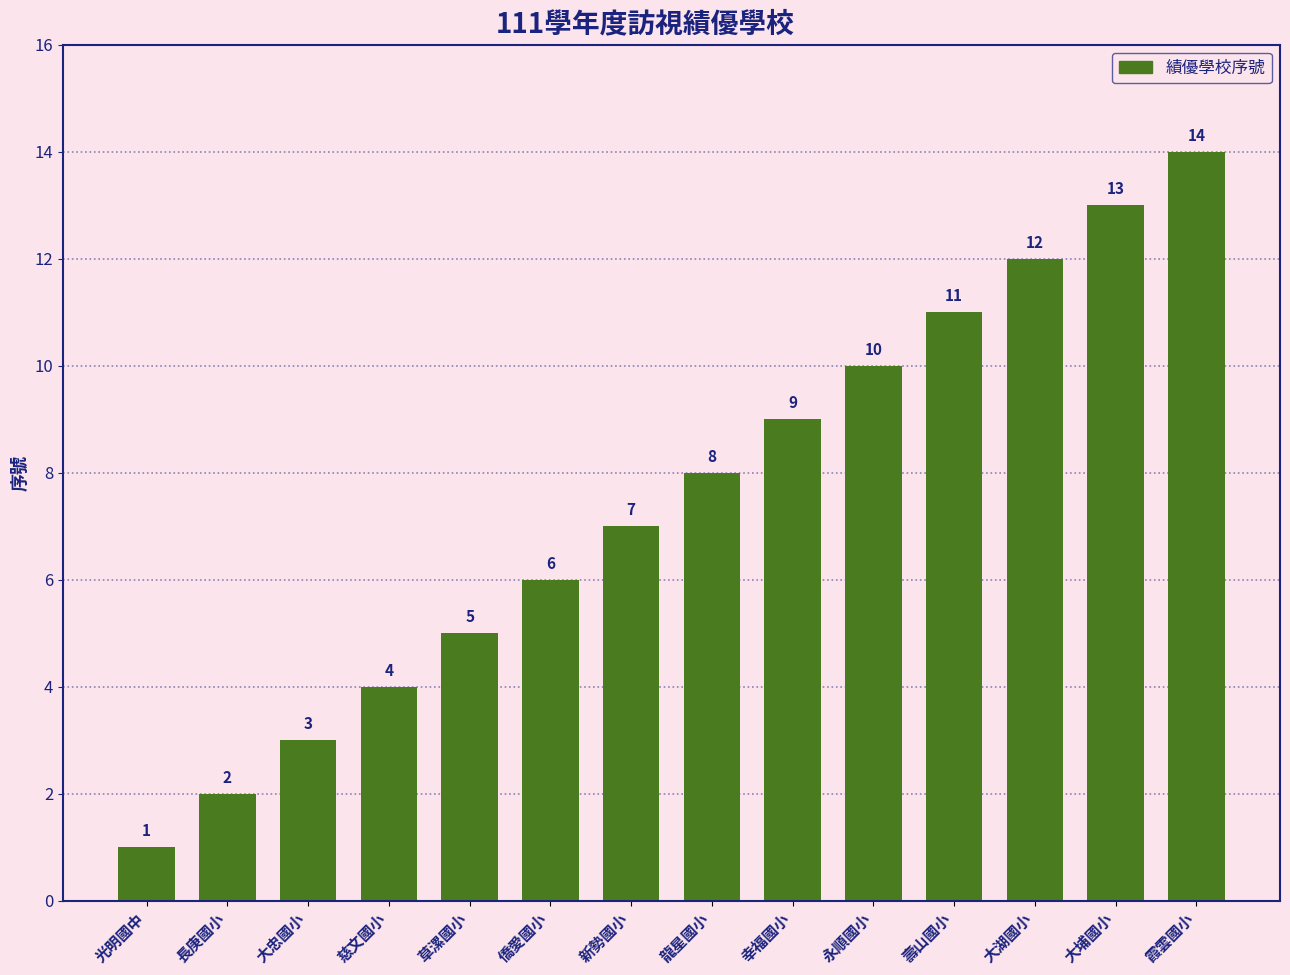

What position from the left is 新勢國小?

7